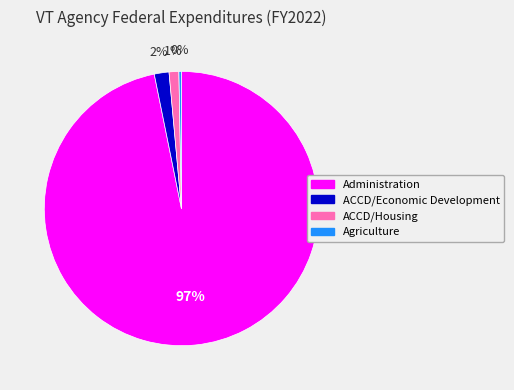

To the nearest percent, what portion does Administration represent?

97%